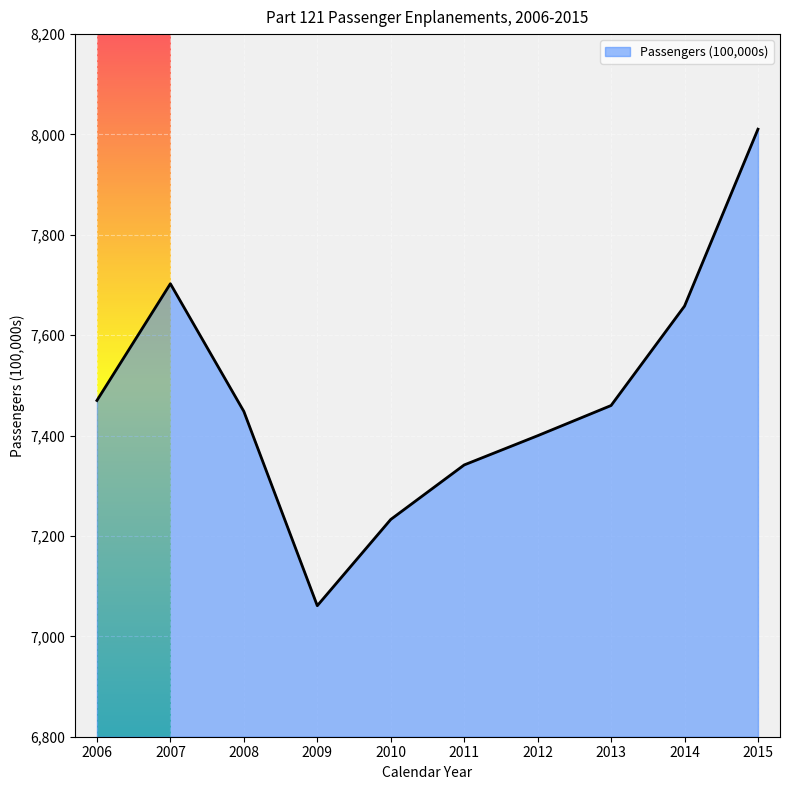

How many interior local valleys (lower than both neighbors) does the data have?

1